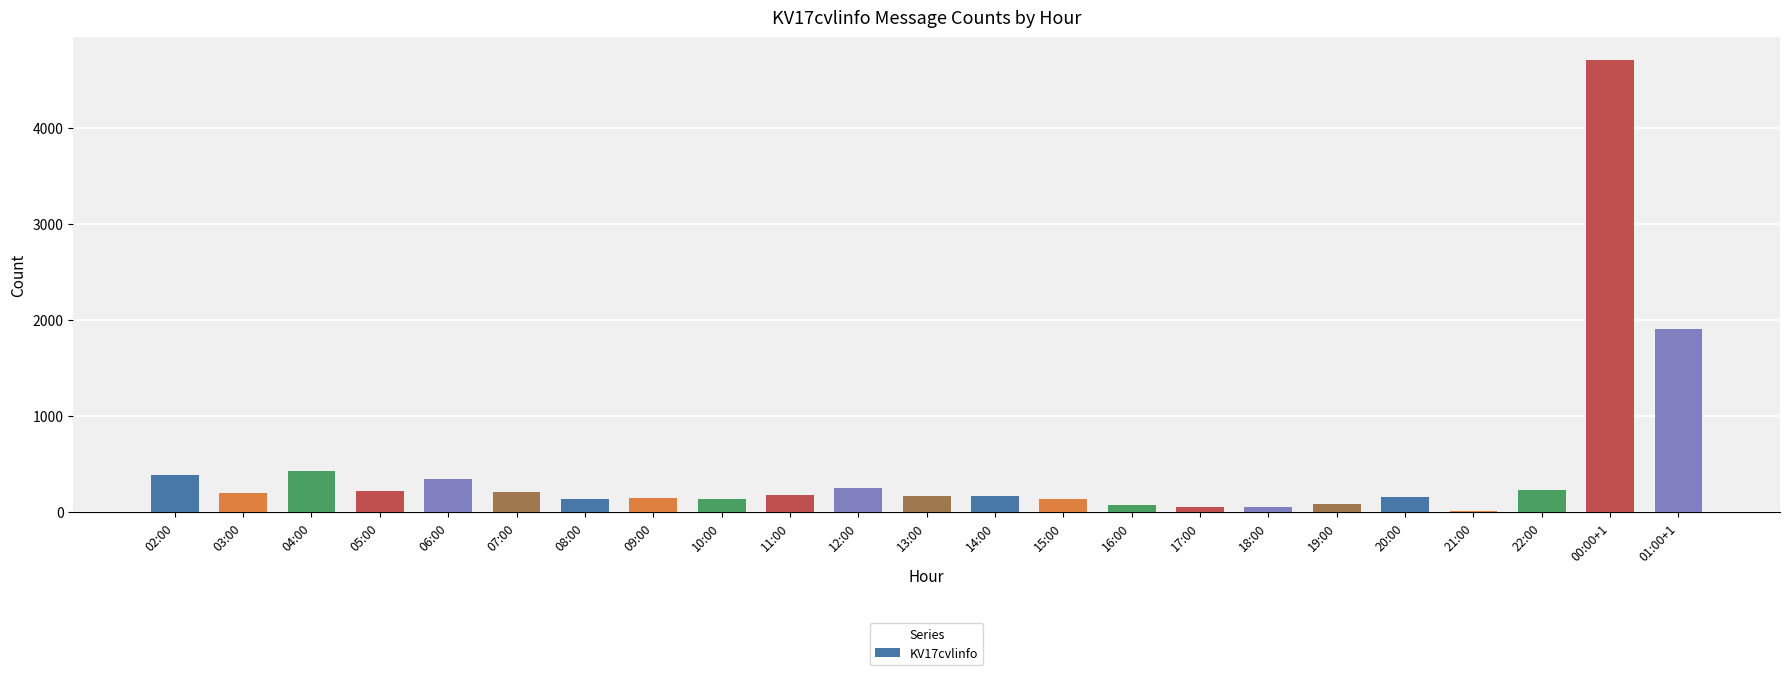

What is the sum of all values?

10363